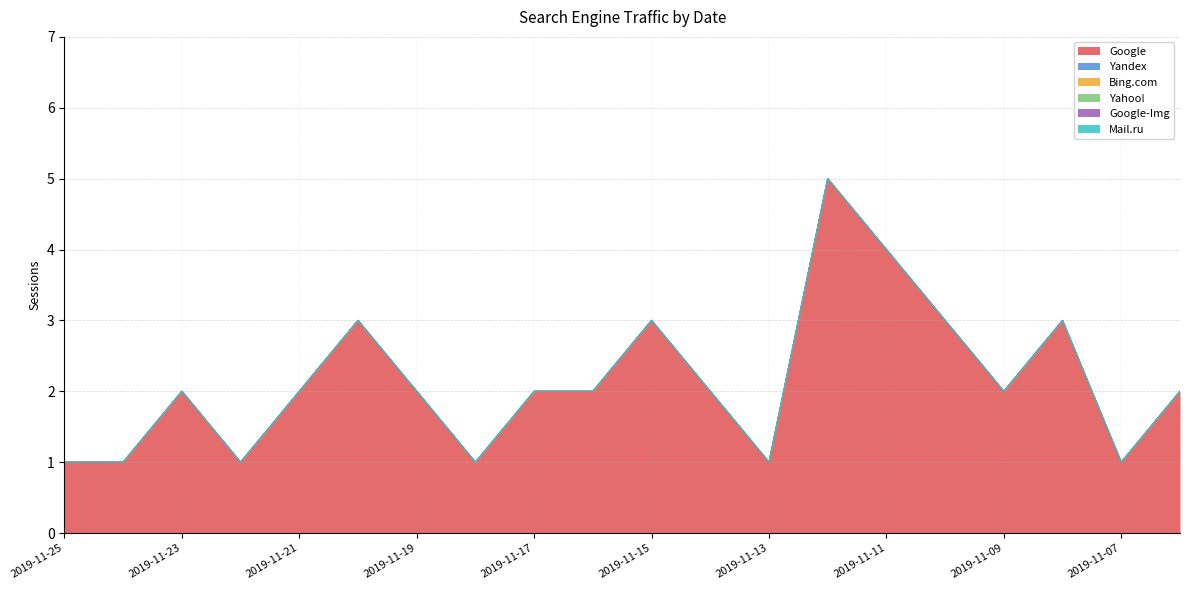

Which has a higher value, 2019-11-18 or 2019-11-14?

2019-11-14